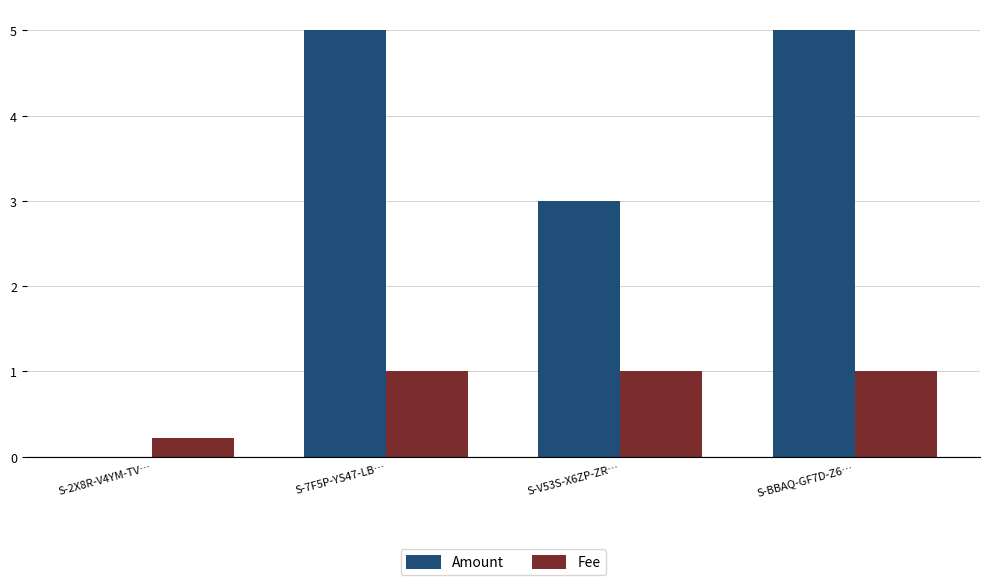

What is the sum of all Fee values?

3.2